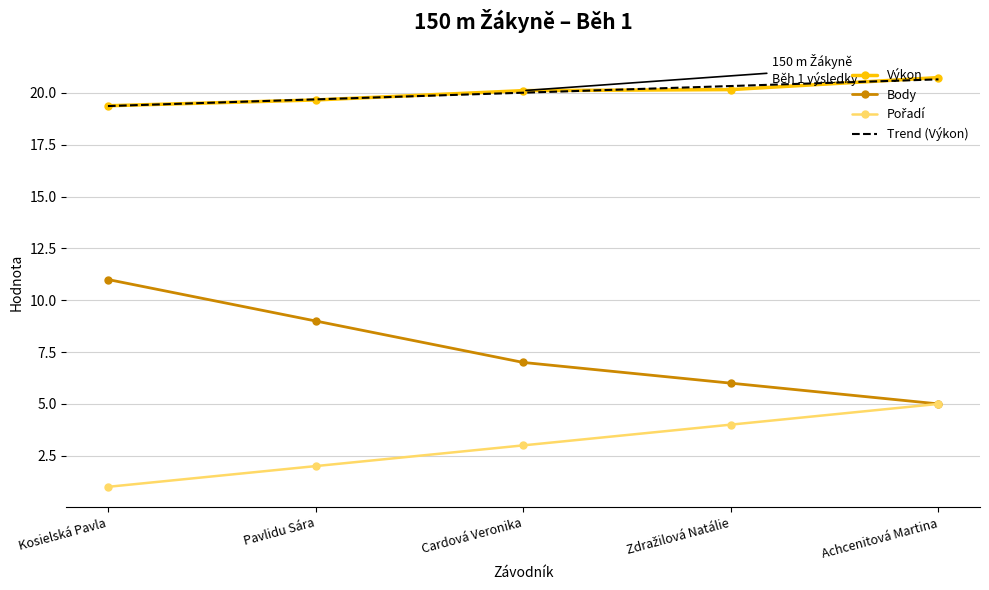

What is the maximum value shown in the chart?

20.7